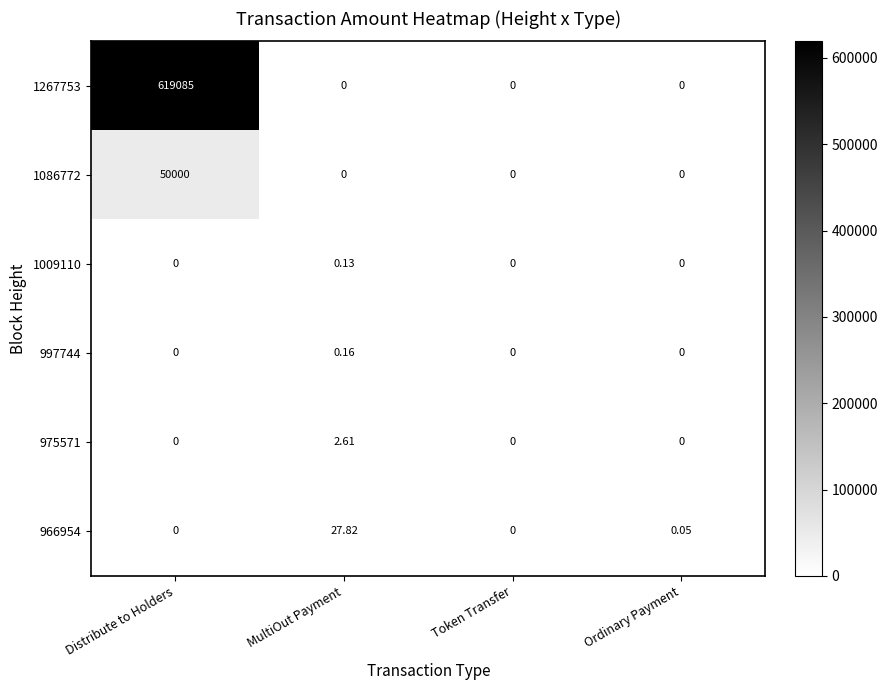

Which category has the highest value in the 1086772 series?

Distribute to Holders